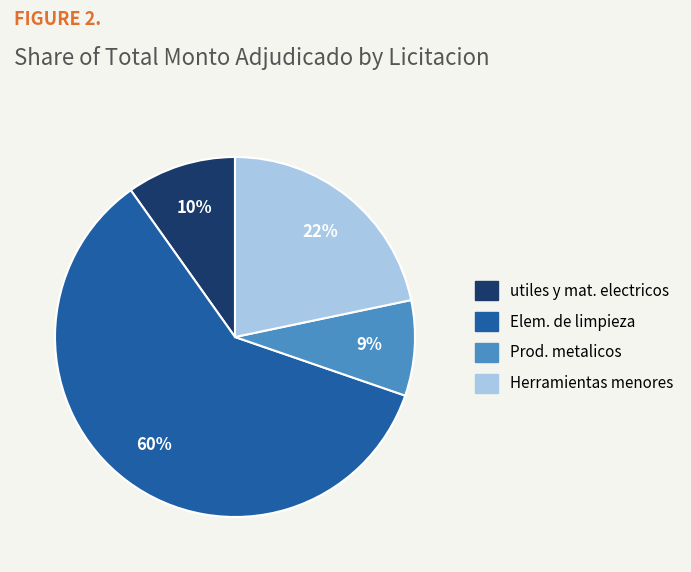

Is there any slice that represents more than half of the pie?

Yes